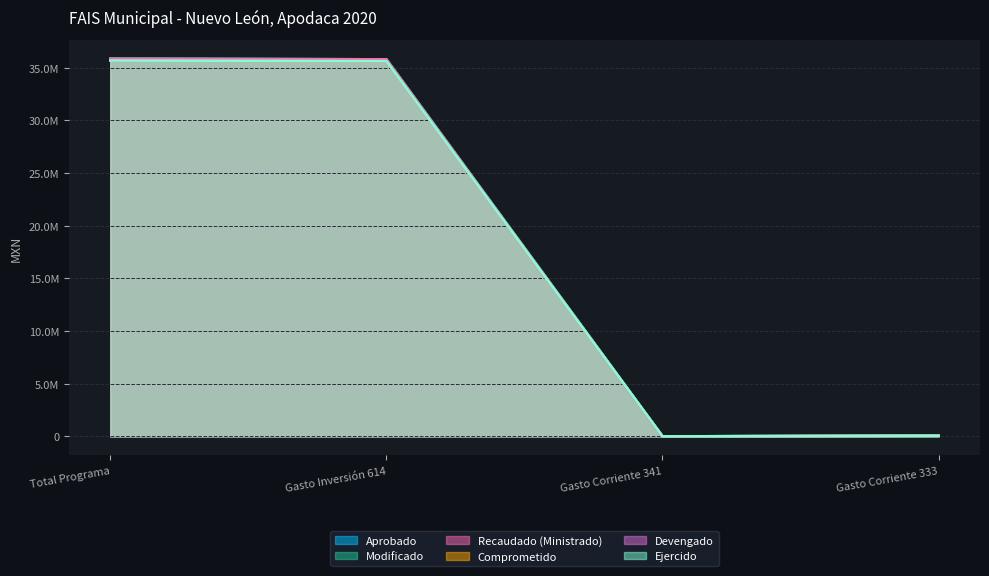

How many values in the Comprometido series exceed 35633798?

2